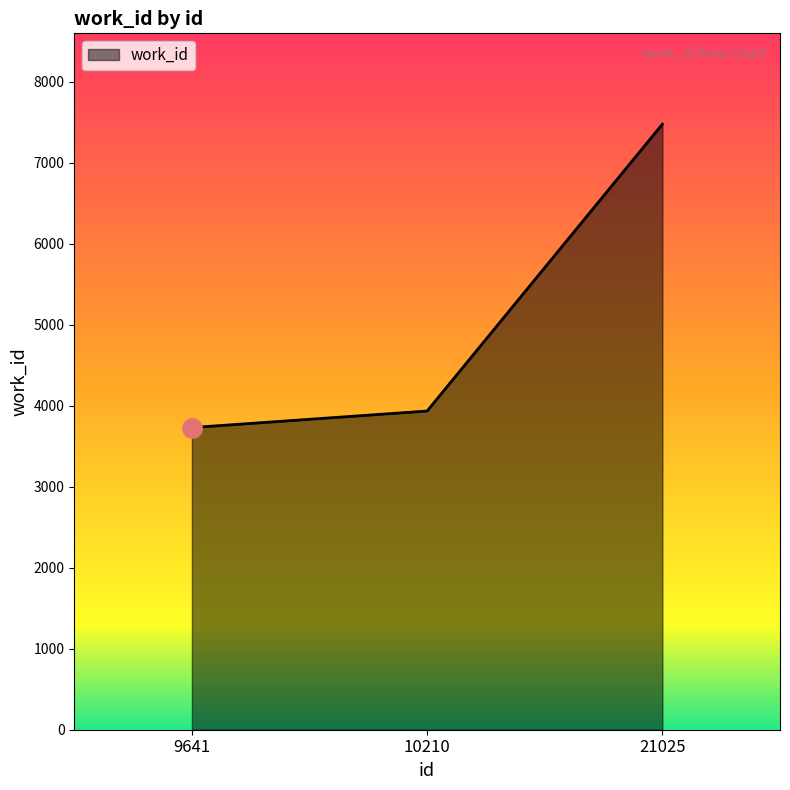

Reading right to left, transcribe all the data shown in this chart.

7477	3935	3731